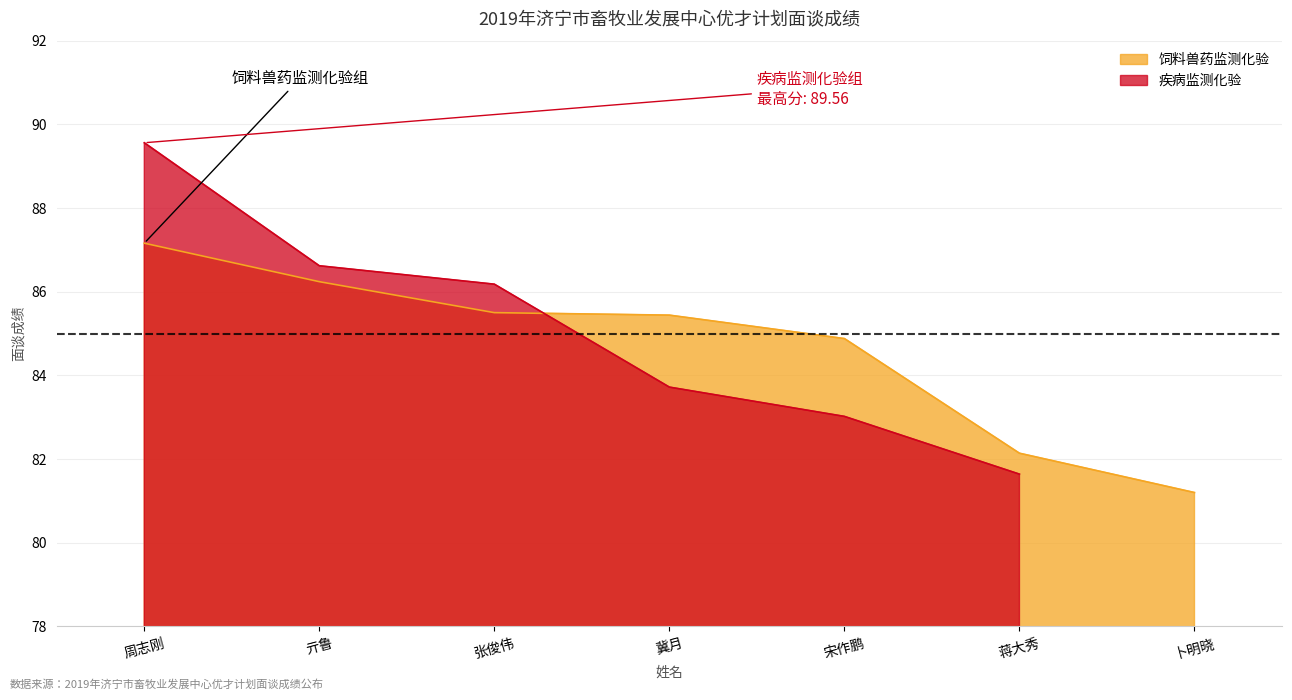

Which category has the lowest value in the 饲料兽药监测化验 series?

卜明晓